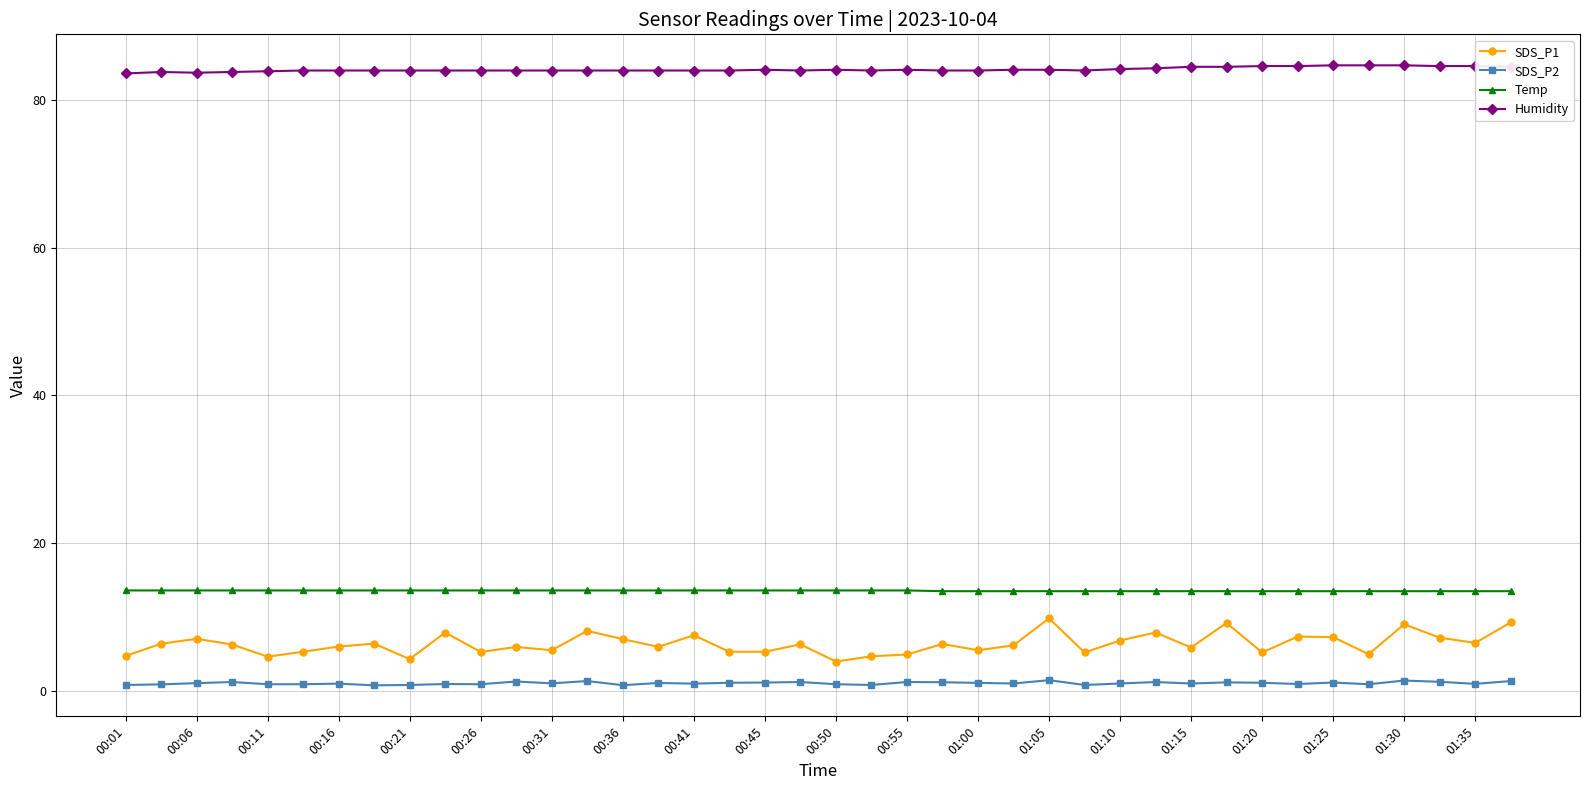

What is the value of the SDS_P1 point at the 32nd from the left?

9.2